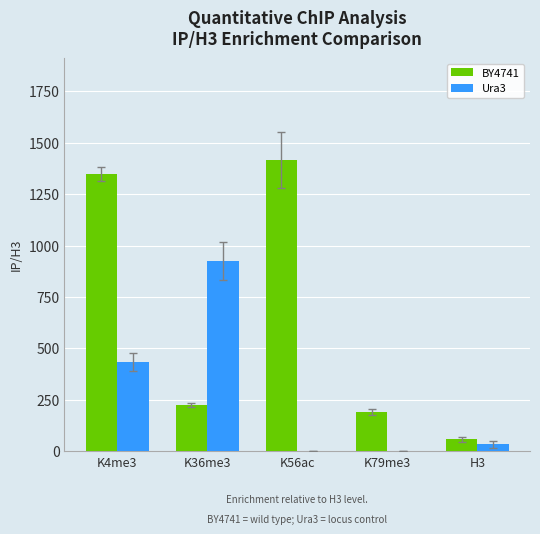

At which label does BY4741 reach its peak?

K56ac